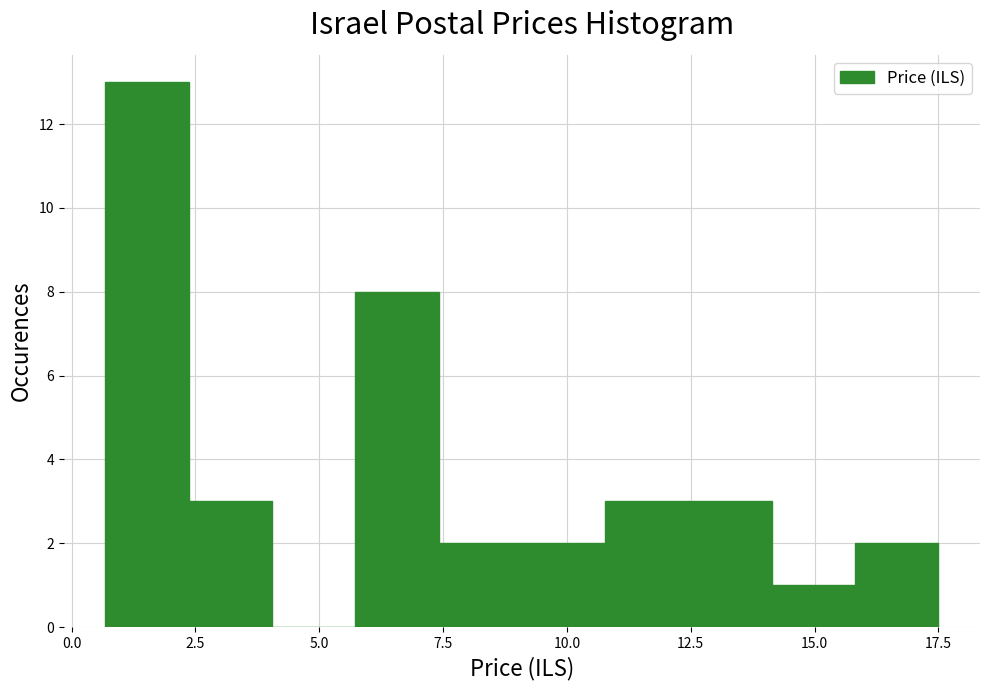

Around what value on the x-axis is the tallest bar? Give the approximate position of its centre, as read against the axis.

1.5